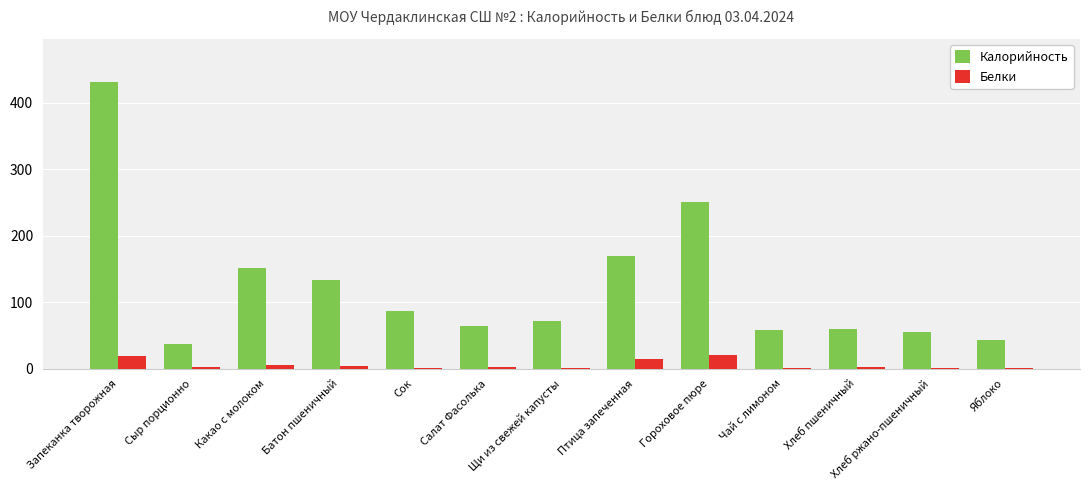

Where is Калорийность nearest to the value 233?

Гороховое пюре